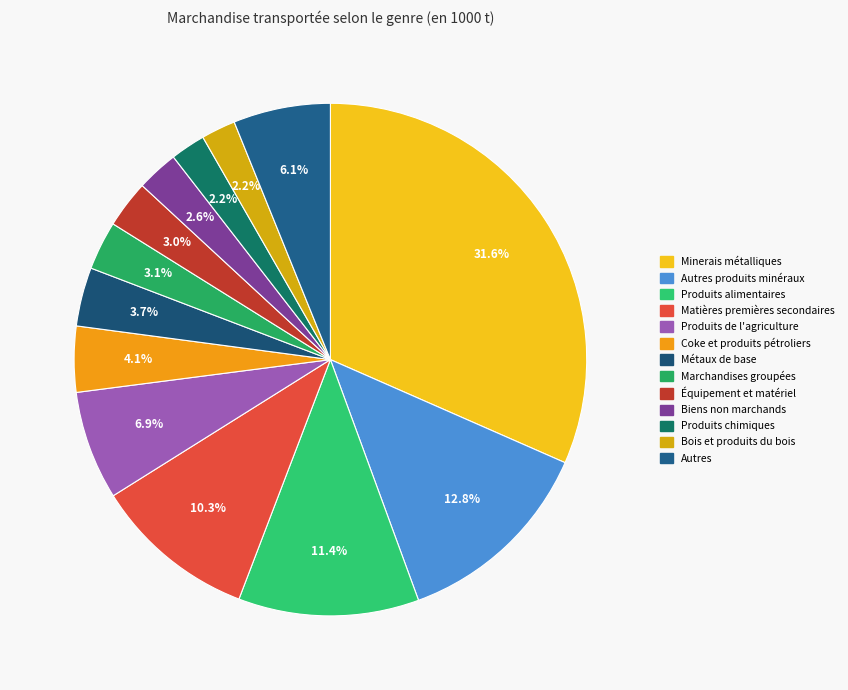

Does any single category account for the majority?

No